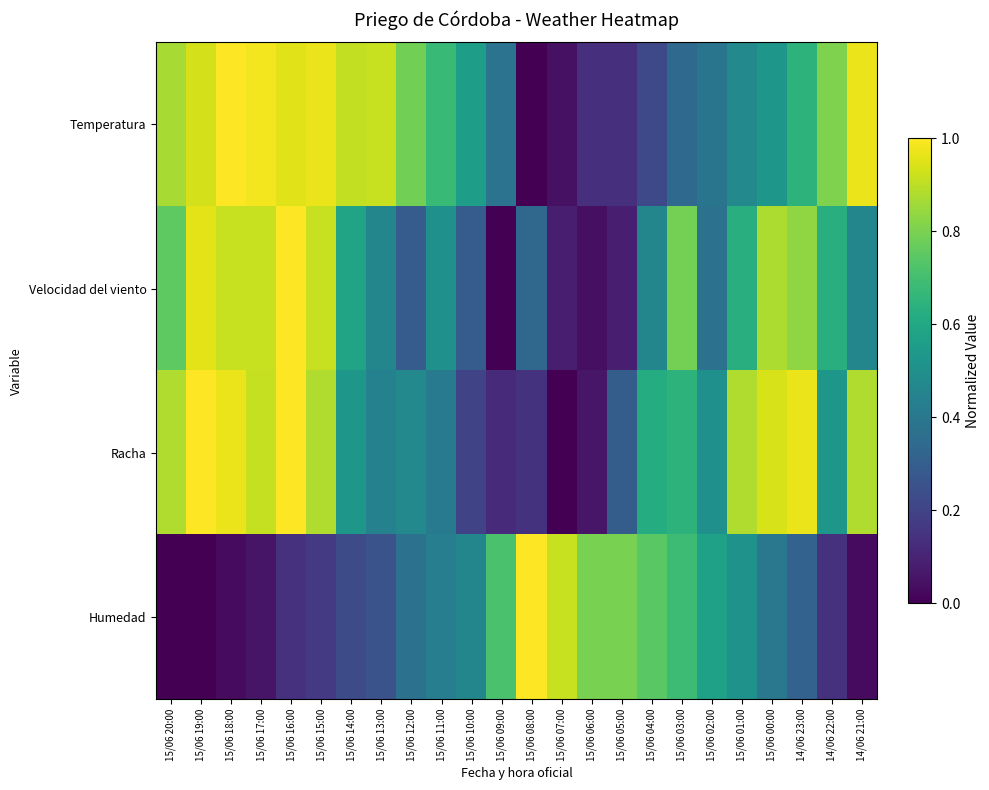

At how many categories does at least one series exceed 0?

24